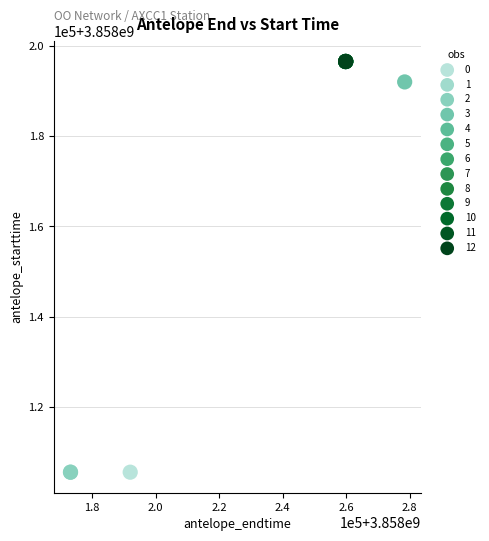

What are all the series names shown in the legend?

0, 1, 2, 3, 4, 5, 6, 7, 8, 9, 10, 11, 12